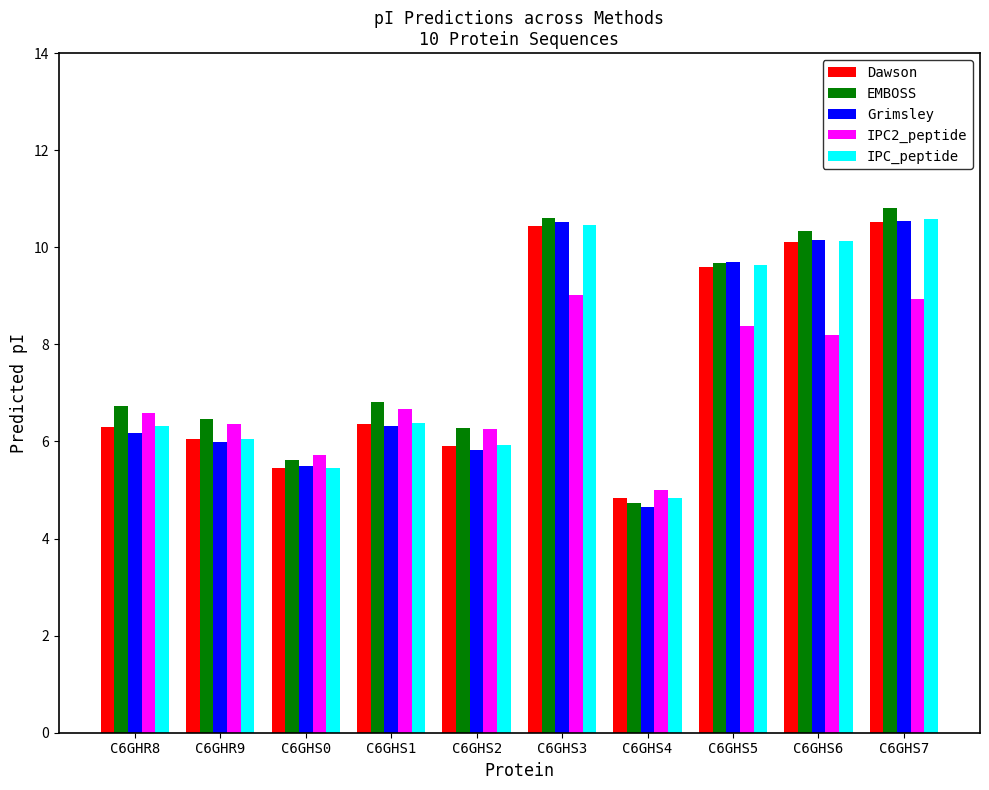

What is the sum of the Dawson values at C6GHR9 and C6GHS1?

12.4